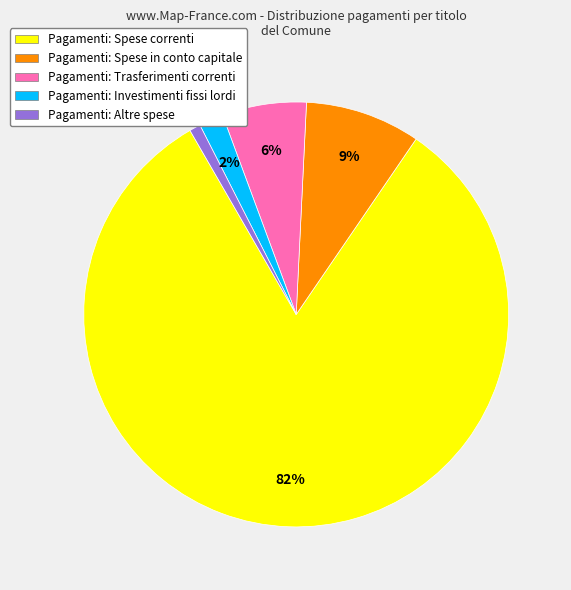

Which category has the biggest portion of the pie?

Pagamenti: Spese correnti